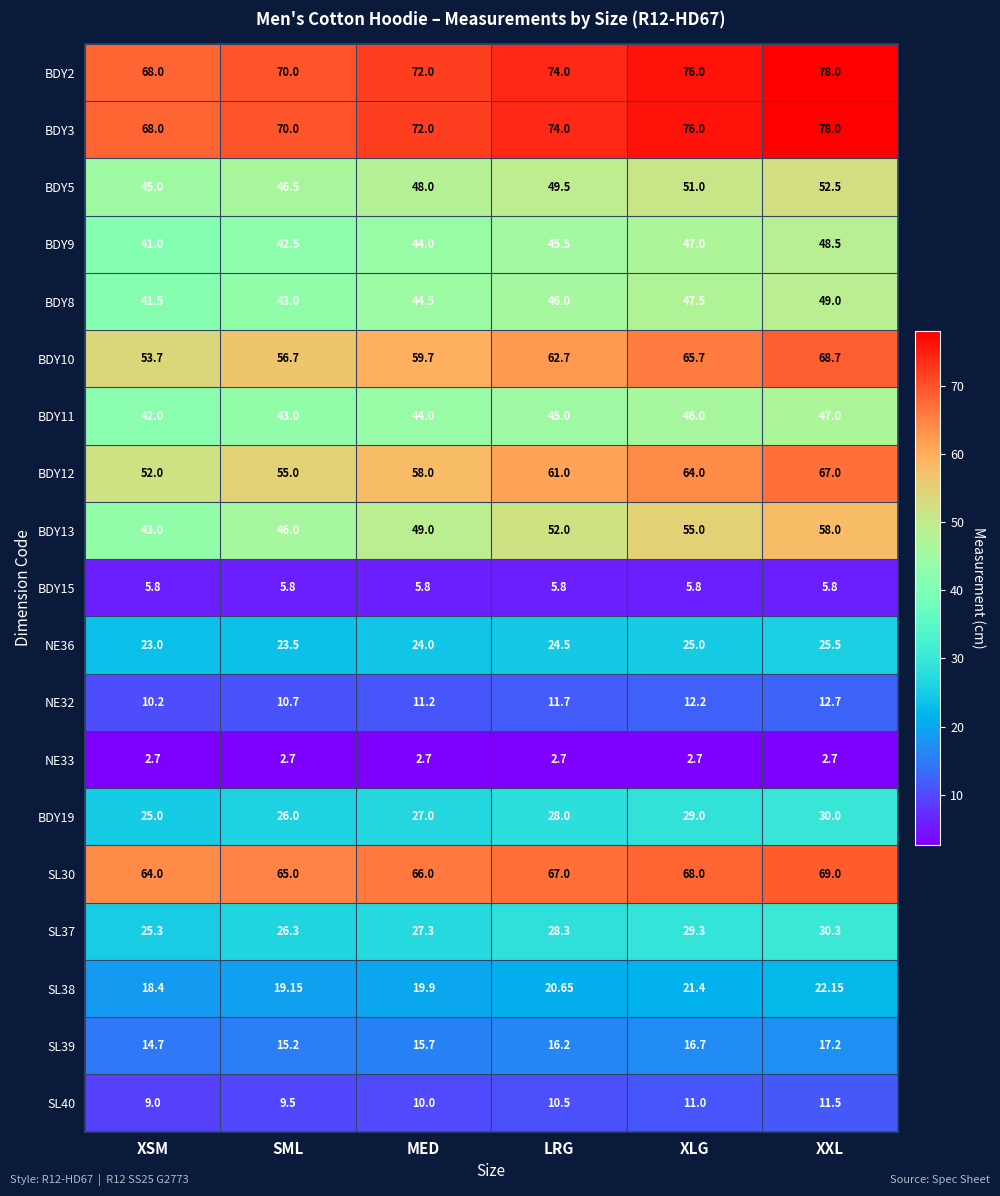

Which category has the lowest value in the SL30 series?

XSM